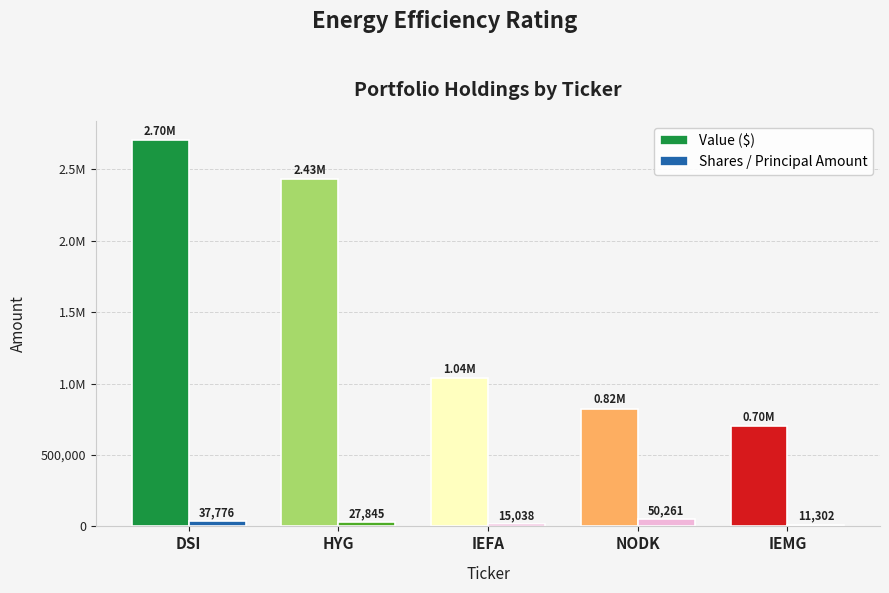

At which label is Shares / Principal Amount closest to 30781?

HYG